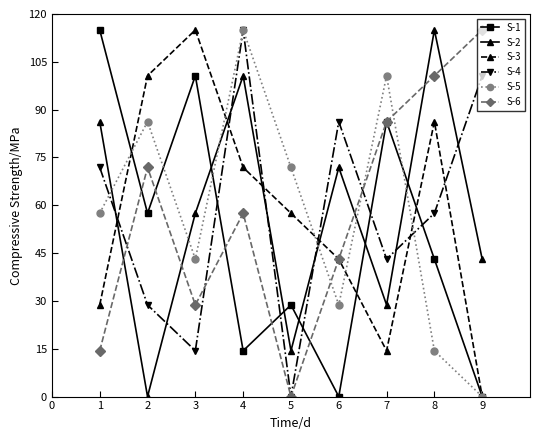

What is the total value across all series at 5?

172.5